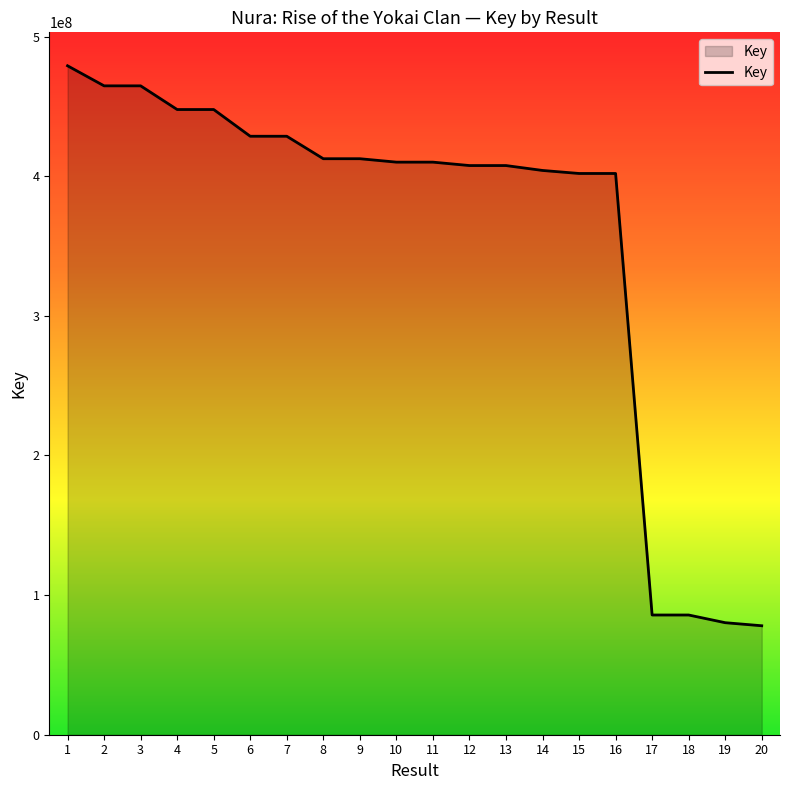

What is the average value?

357993694